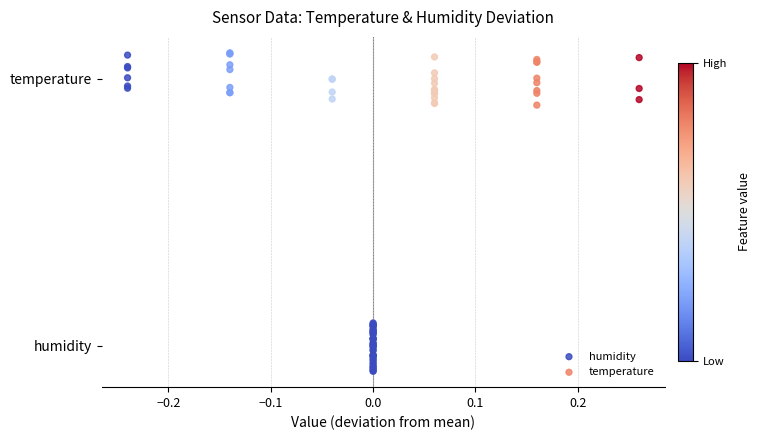

Which series reaches the minimum Y coordinate?

humidity